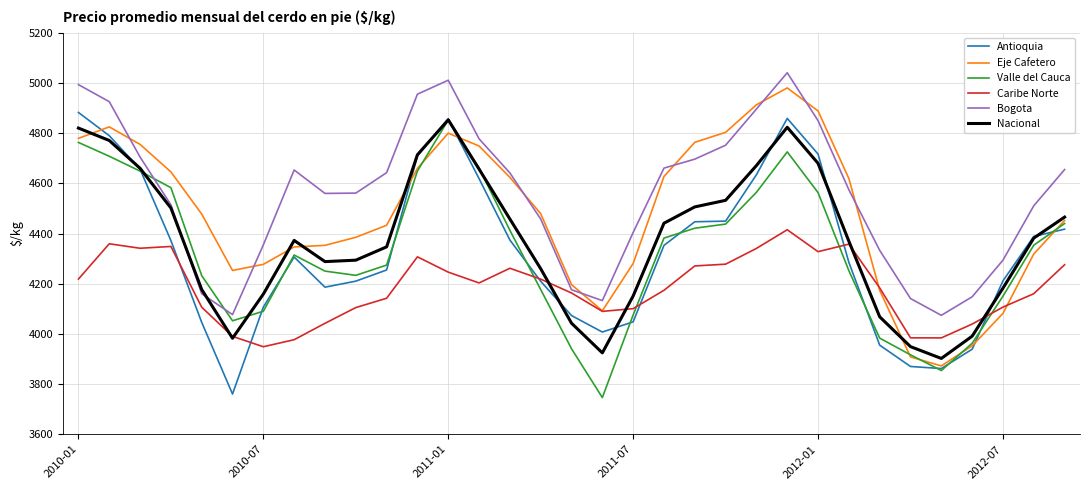

After their last crossing, which series has the higher values: Eje Cafetero or Bogota?

Bogota